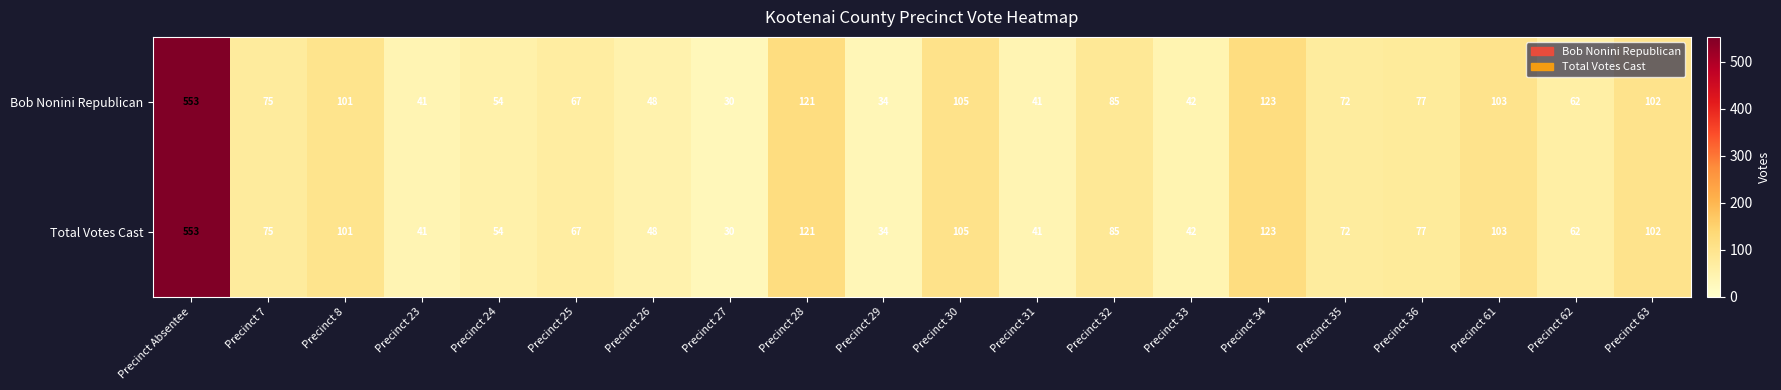

What is the maximum value shown in the chart?

553